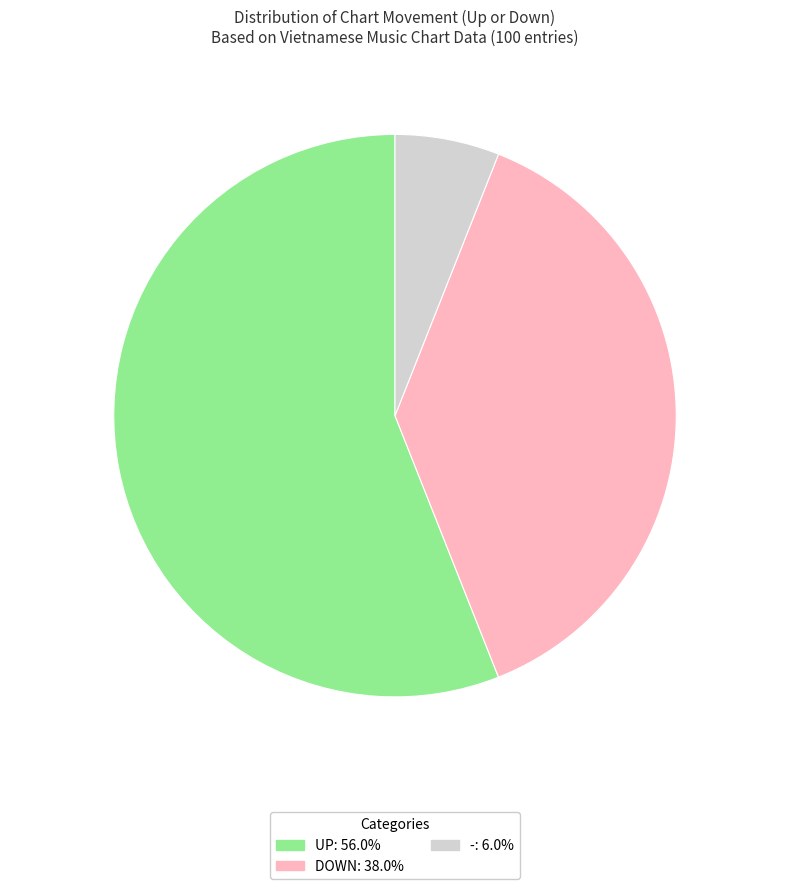

Does any single category account for the majority?

Yes